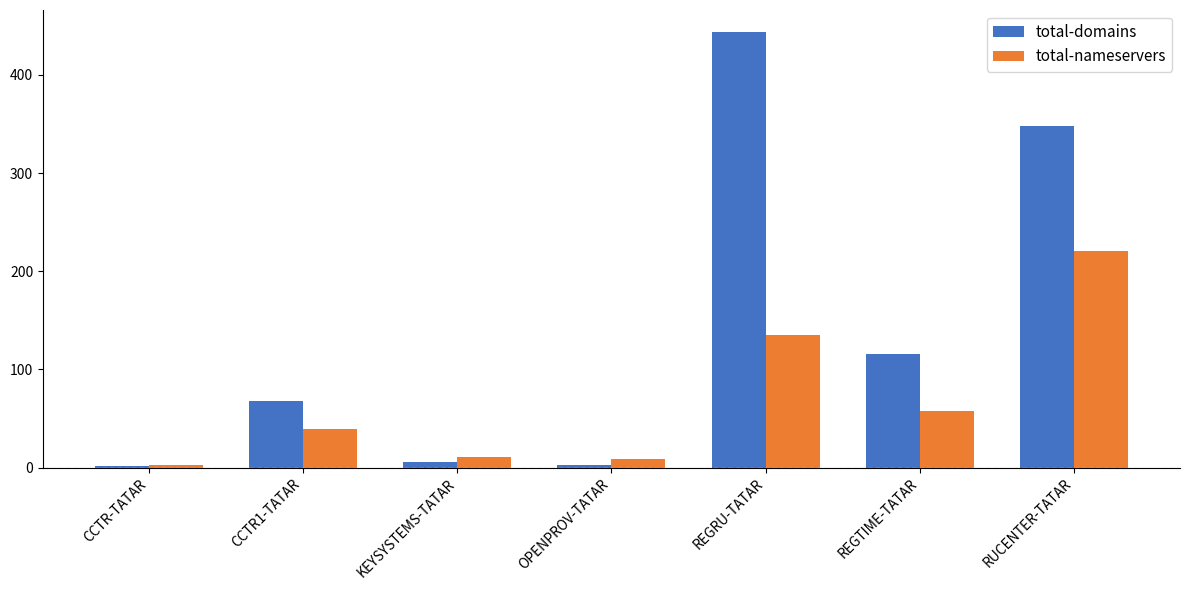

What is the value of the total-nameservers bar at the 1st from the left?

3